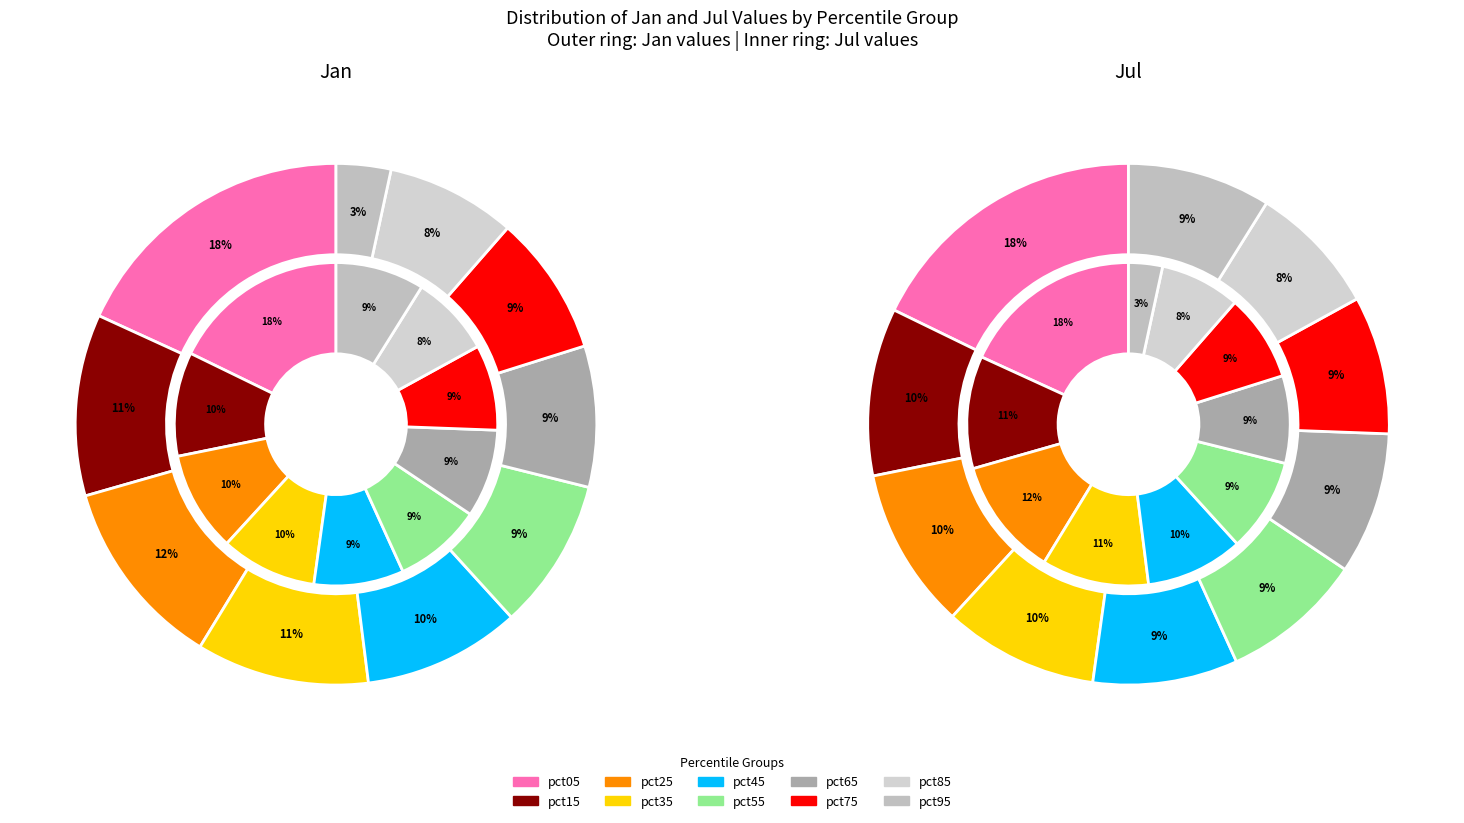

The 2 slice represents 18% of the pie. True or false?

False